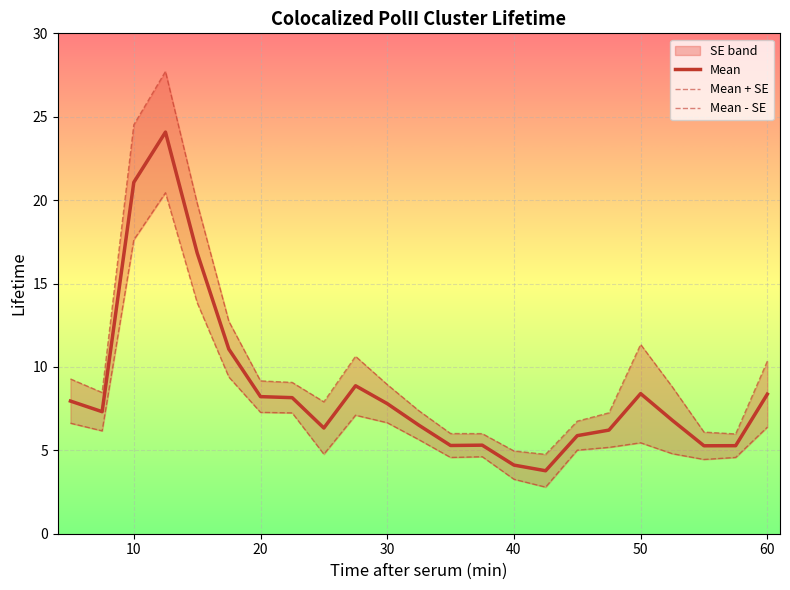

What is the highest value of the Mean series?

24.1